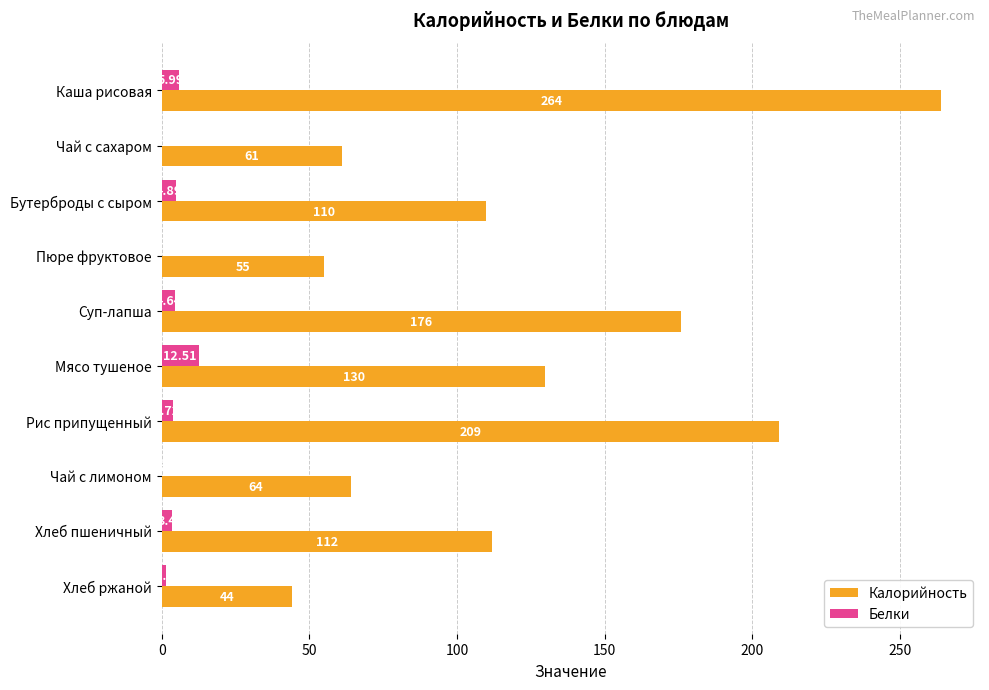

Between Пюре фруктовое and Мясо тушеное, which series saw the biggest shift?

Калорийность